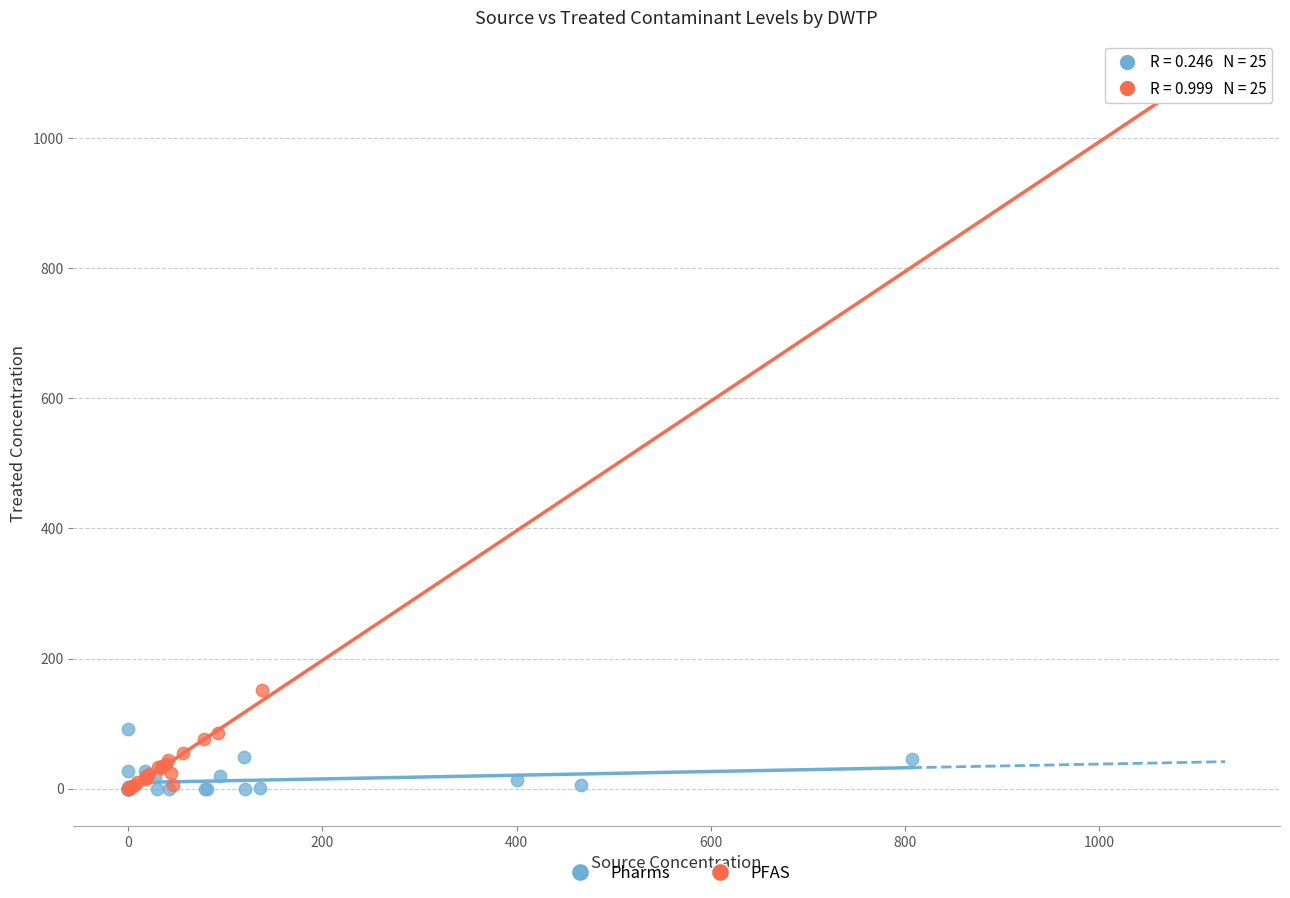

What are all the series names shown in the legend?

Pharms, PFAS